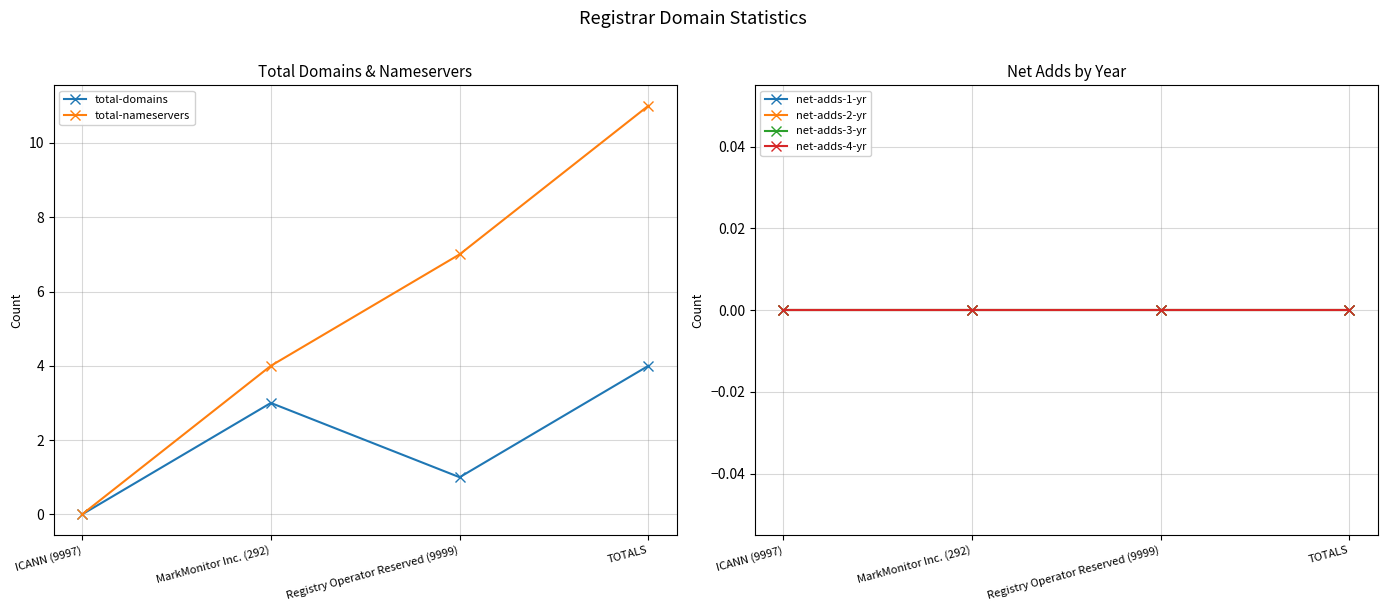

What are all the series names shown in the legend?

total-domains, total-nameservers, net-adds-1-yr, net-adds-2-yr, net-adds-3-yr, net-adds-4-yr